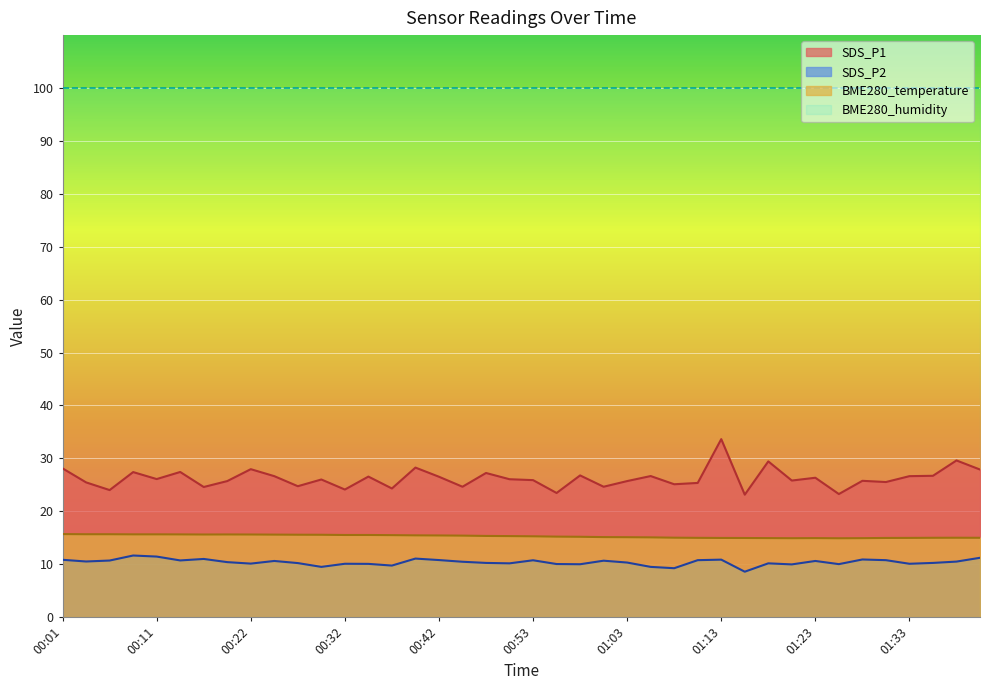

Is it true that SDS_P2 equals 17.4 at 00:53?

False